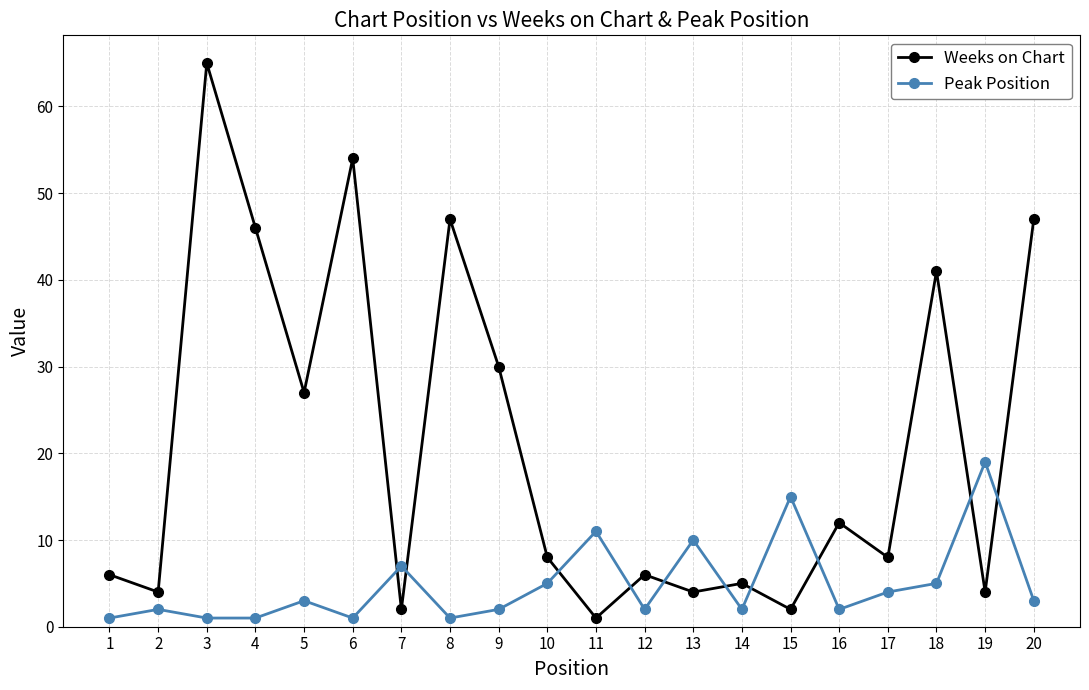

True or false: Weeks on Chart has more than 0 points higher than both neighbors.

True